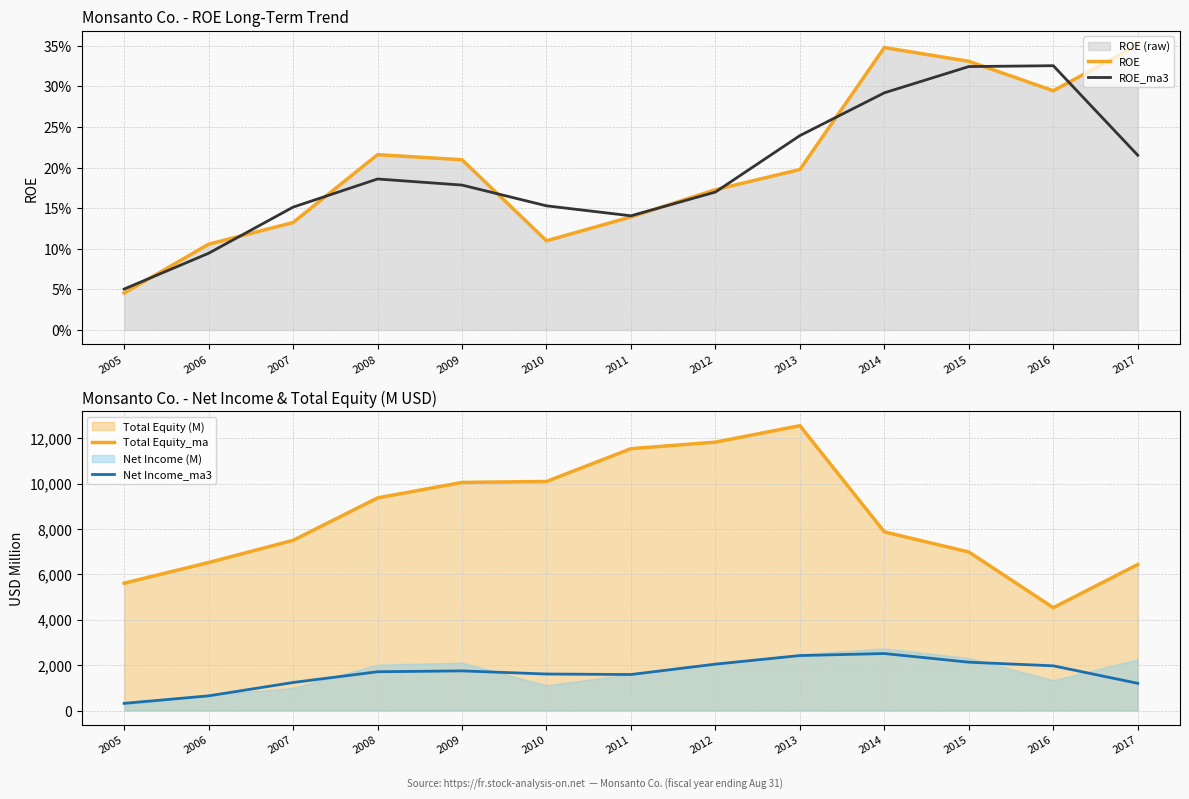

True or false: ROE has more than 0 interior local peaks.

True